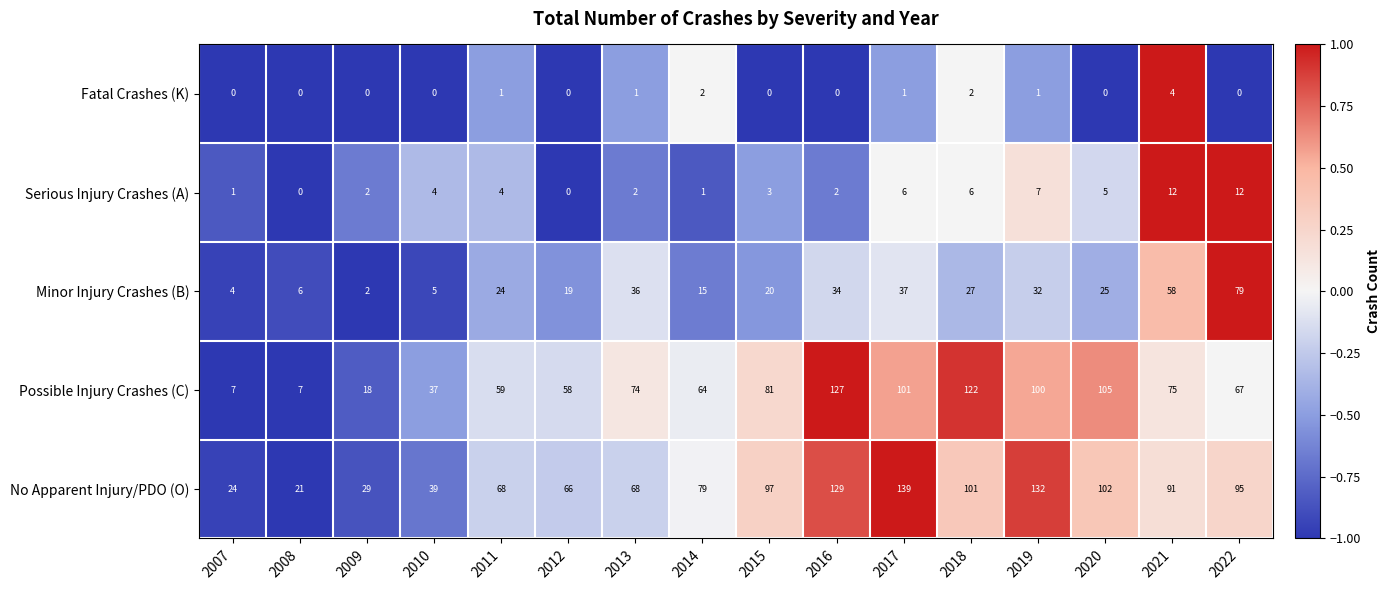

What is the sum of the Serious Injury Crashes (A) values at 2010 and 2009?

6